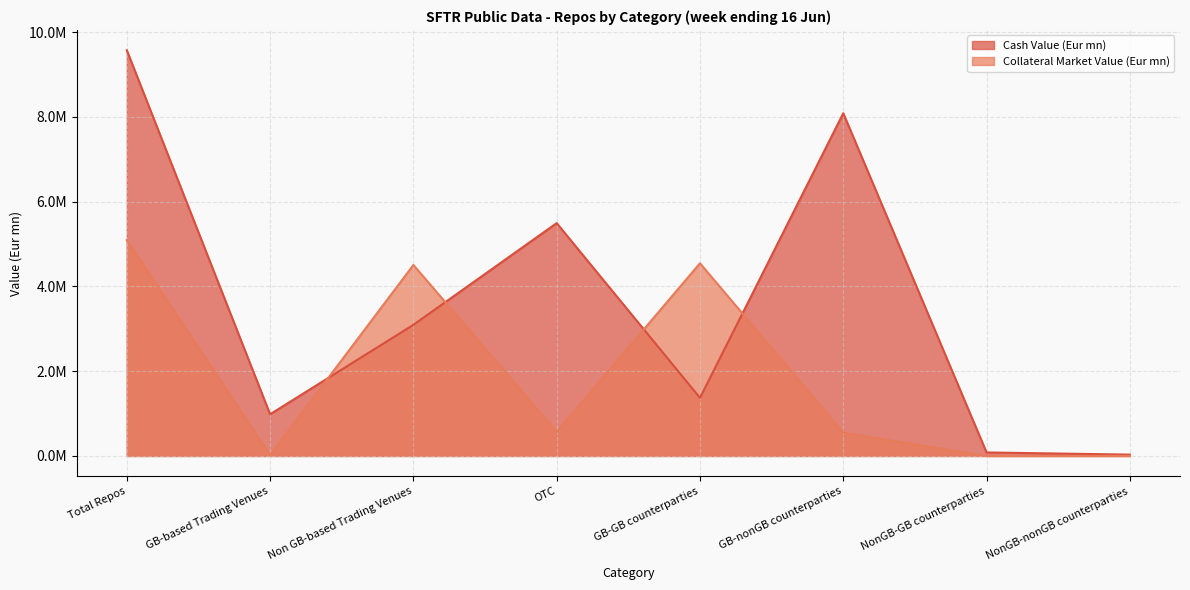

How many data points in Collateral Market Value (Eur mn) are less than 565425?

4